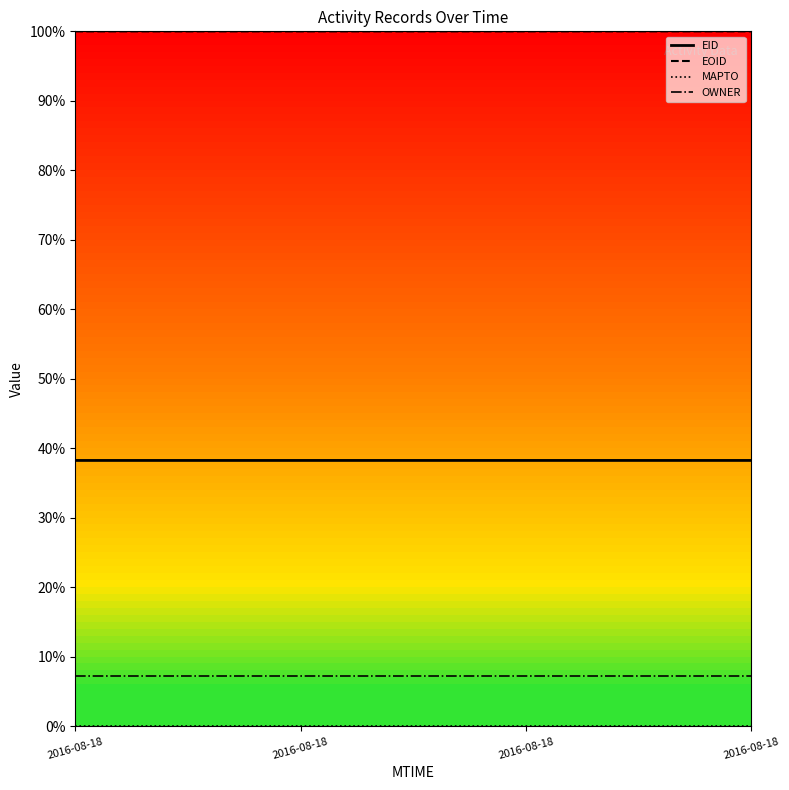

True or false: EOID and EID intersect in this chart.

False